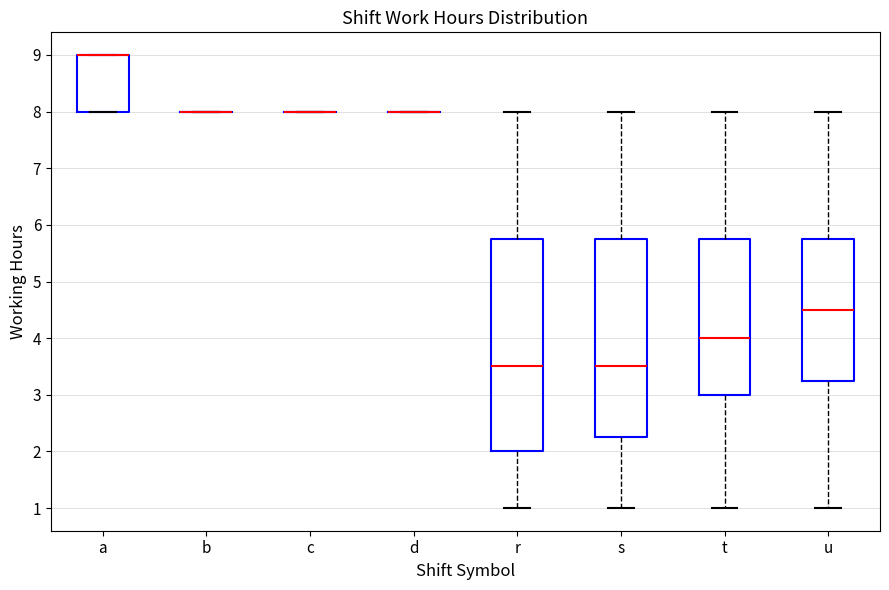

Where is the lower edge of the box for a on the y-axis? The values are not printed on the chart, so give them approximately, as read against the axis.

8.0